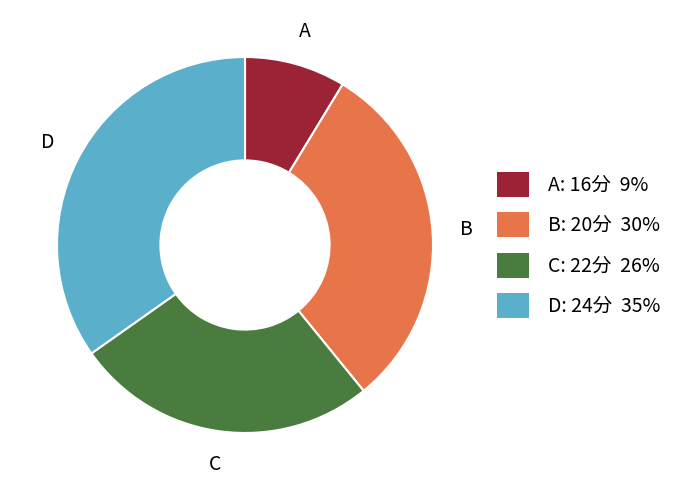

Is there a majority slice in this chart?

No